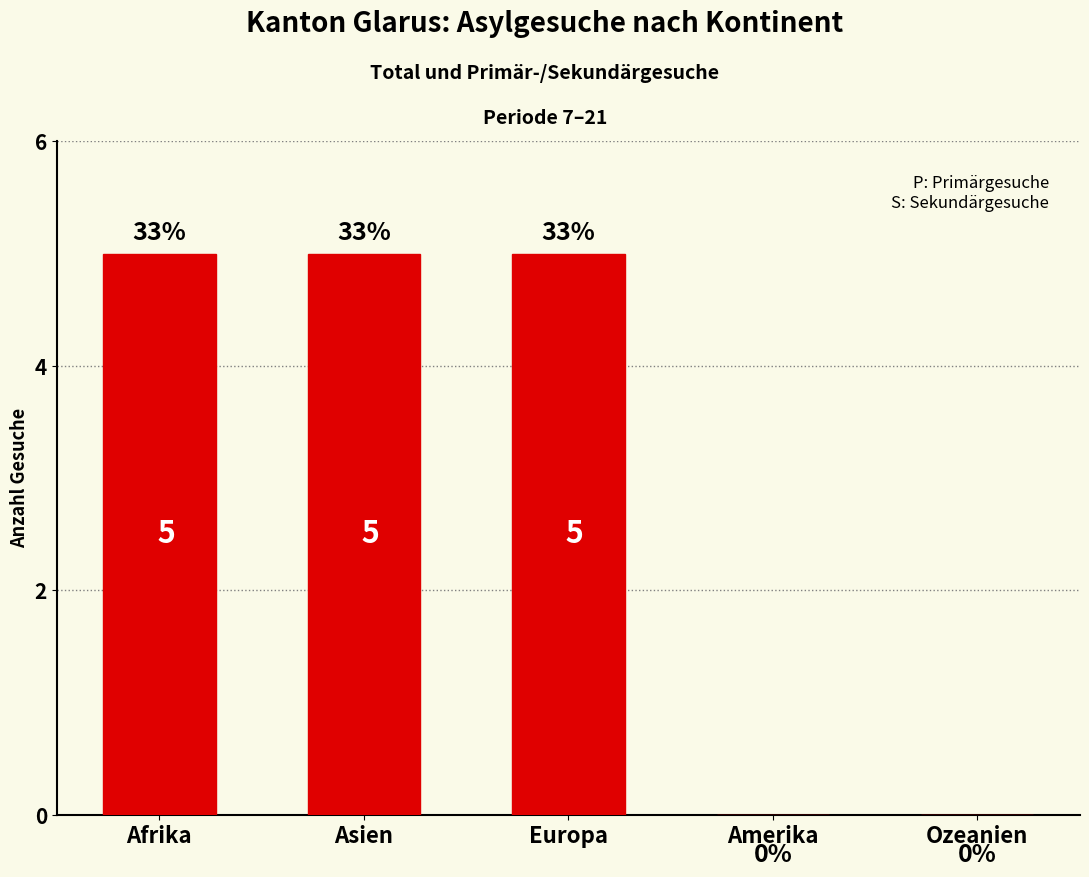

What is the greatest value displayed?

5